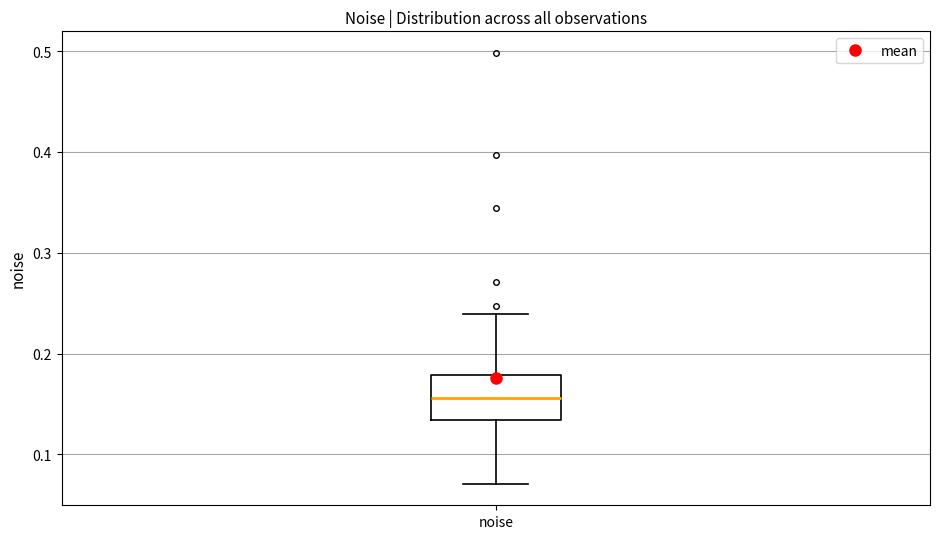

Read this box plot against the y-axis: the position of the median line, the range covered by the box, and the ends of both whiskers. The values are not printed on the chart, so give them approximately, as read against the axis.

median 0.16, box 0.13 to 0.18, whiskers 0.07 to 0.24